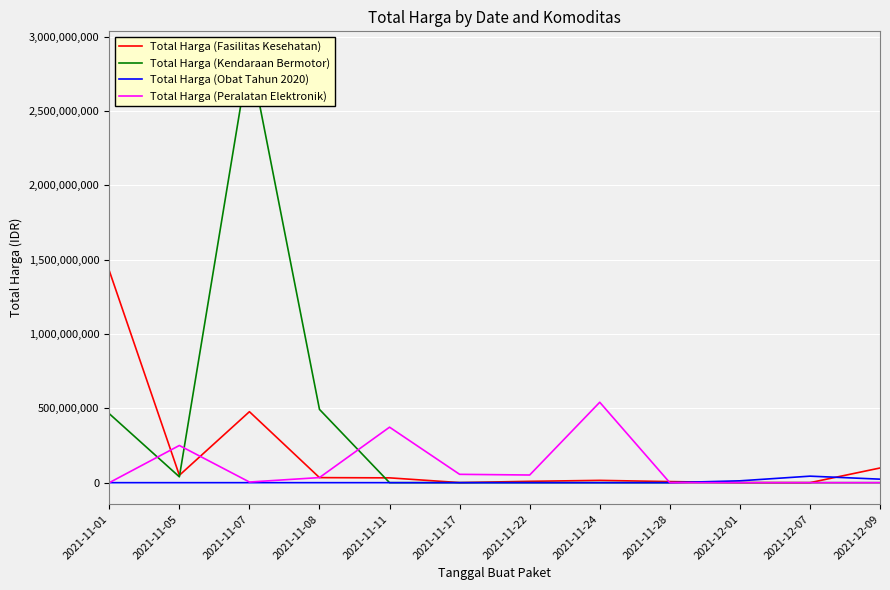

List the labels in order of Total Harga (Kendaraan Bermotor) value, largest first.

2021-11-07, 2021-11-08, 2021-11-01, 2021-11-05, 2021-11-11, 2021-11-17, 2021-11-22, 2021-11-24, 2021-11-28, 2021-12-01, 2021-12-07, 2021-12-09